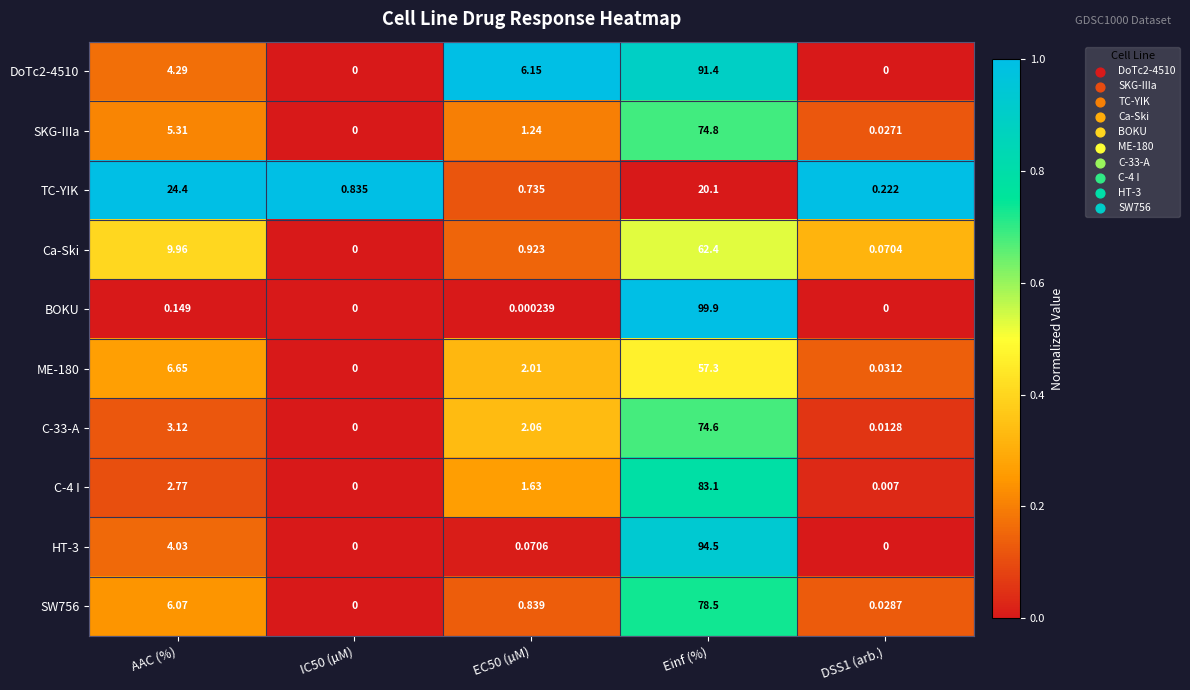

Rank the series at AAC (%) from lowest to highest value.

BOKU, C-4 I, C-33-A, HT-3, DoTc2-4510, SKG-IIIa, SW756, ME-180, Ca-Ski, TC-YIK